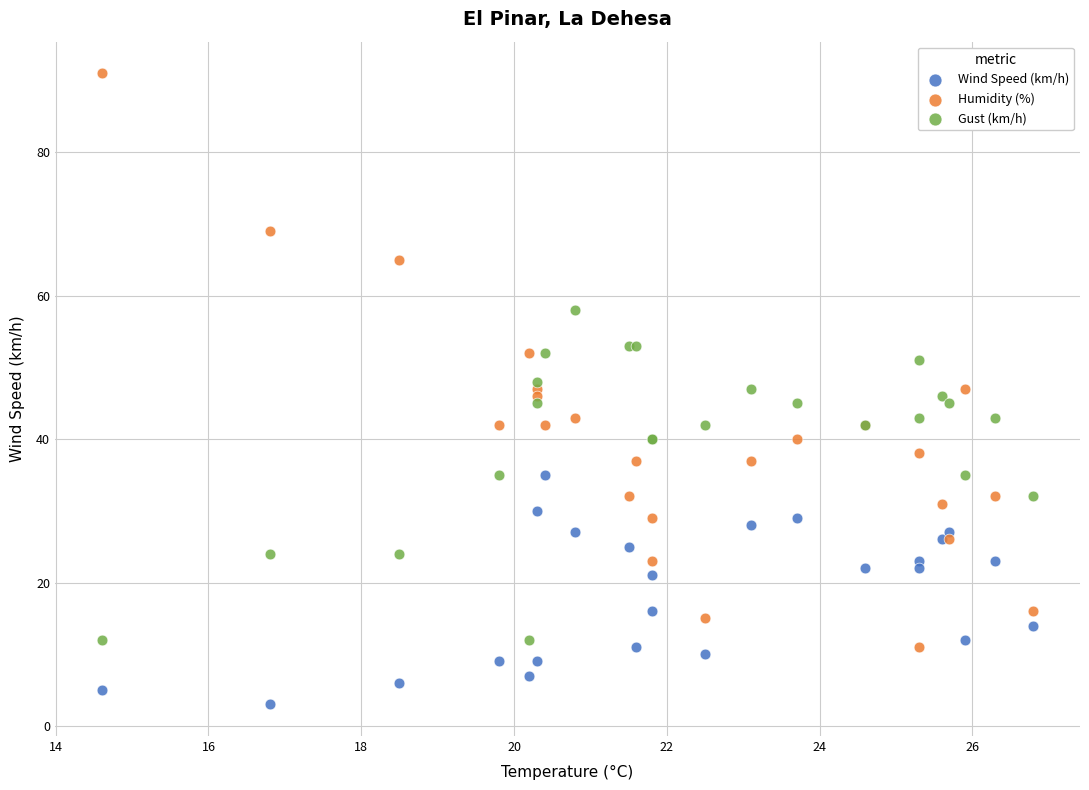

Which series contains the highest Y value?

Humidity (%)